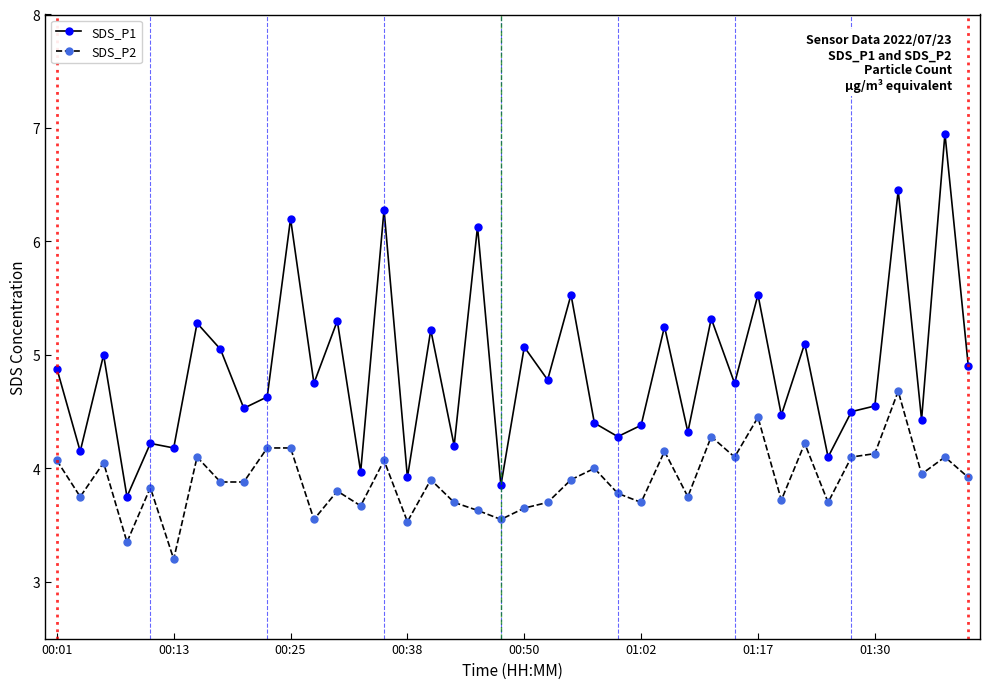

True or false: SDS_P1 has more than 1 points higher than both neighbors.

True